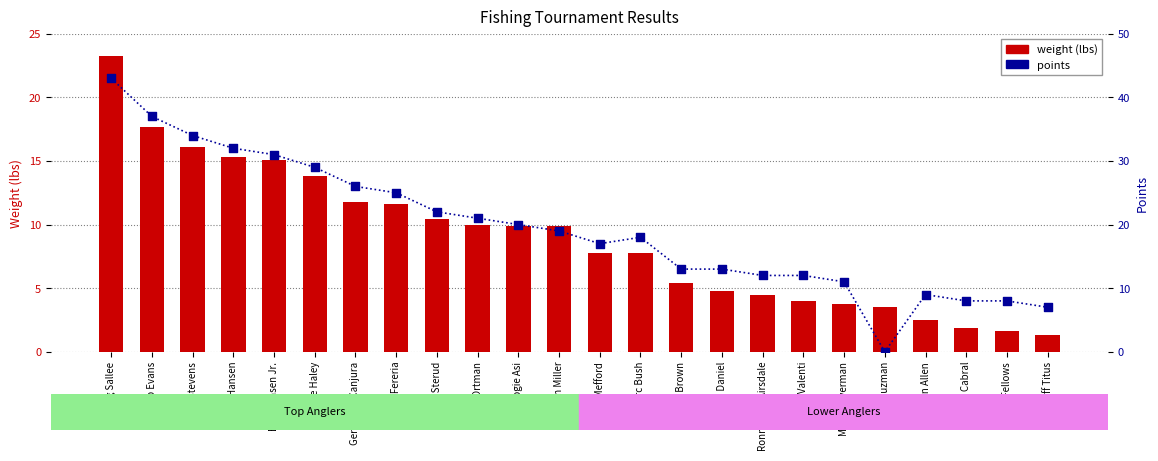

At which category is the sum across all series the highest?

Greg Sallee